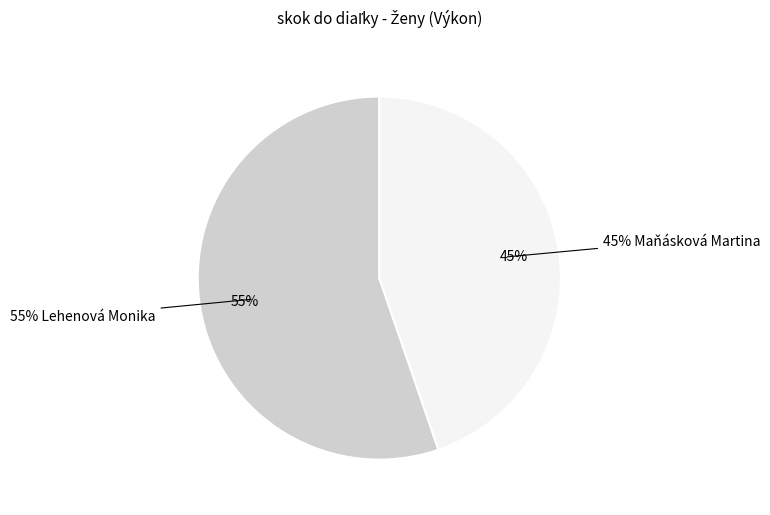

Is it true that Maňásková Martina is 45% of the pie?

True